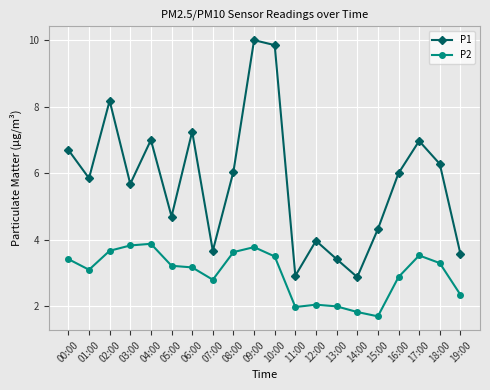

At which category does the chart reach its minimum across all series?

15:00